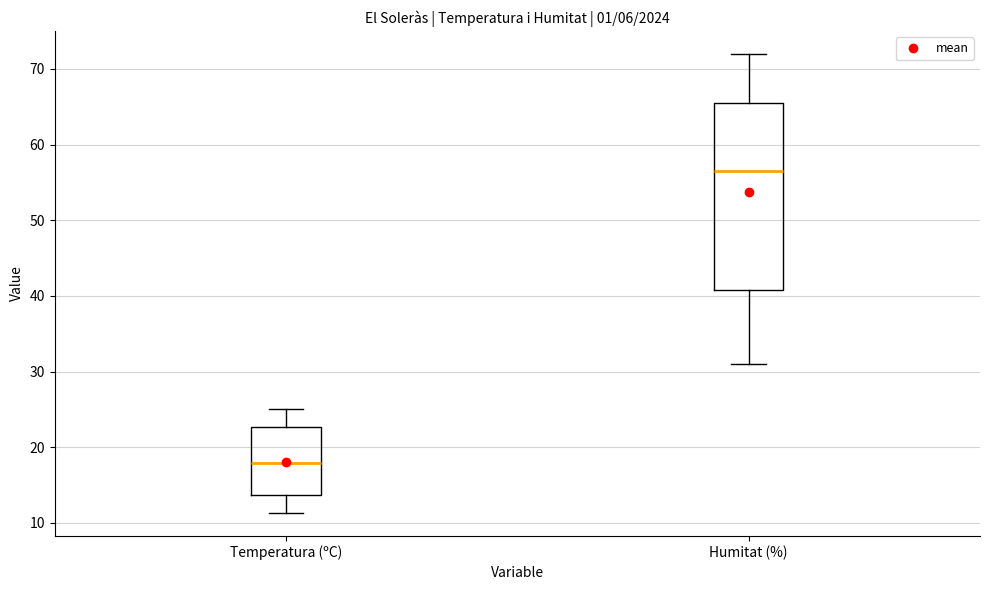

Reading left to right, read every box against the y-axis: the position of its median line, the range the box covers, and the ends of its whiskers. The values are not printed on the chart, so give them approximately, as read against the axis.

Temperatura (ºC): median 18, box 14 to 23, whiskers 11 to 25
Humitat (%): median 57, box 41 to 66, whiskers 31 to 72